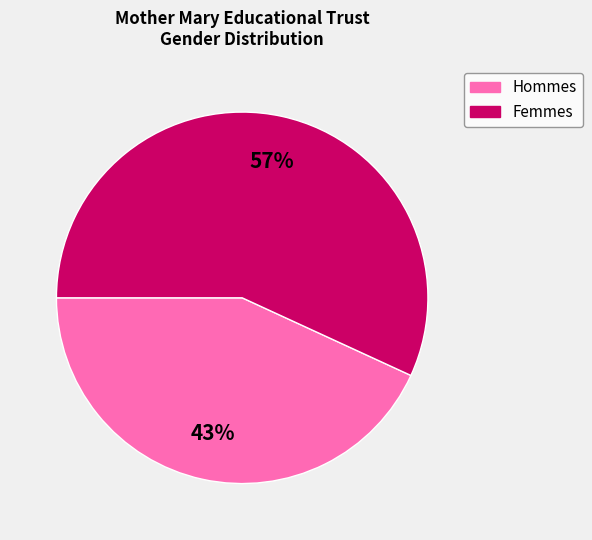

To the nearest percent, what is the average slice percentage?

50%